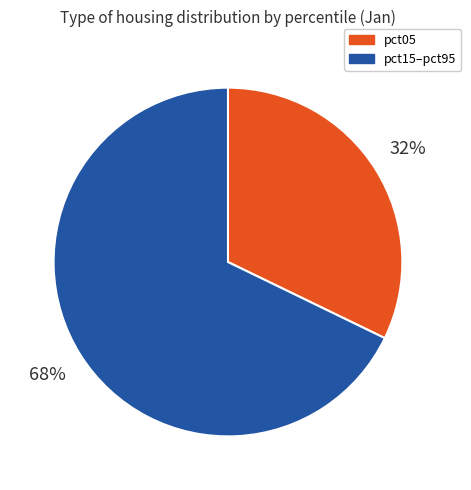

Is there any slice that represents more than half of the pie?

Yes